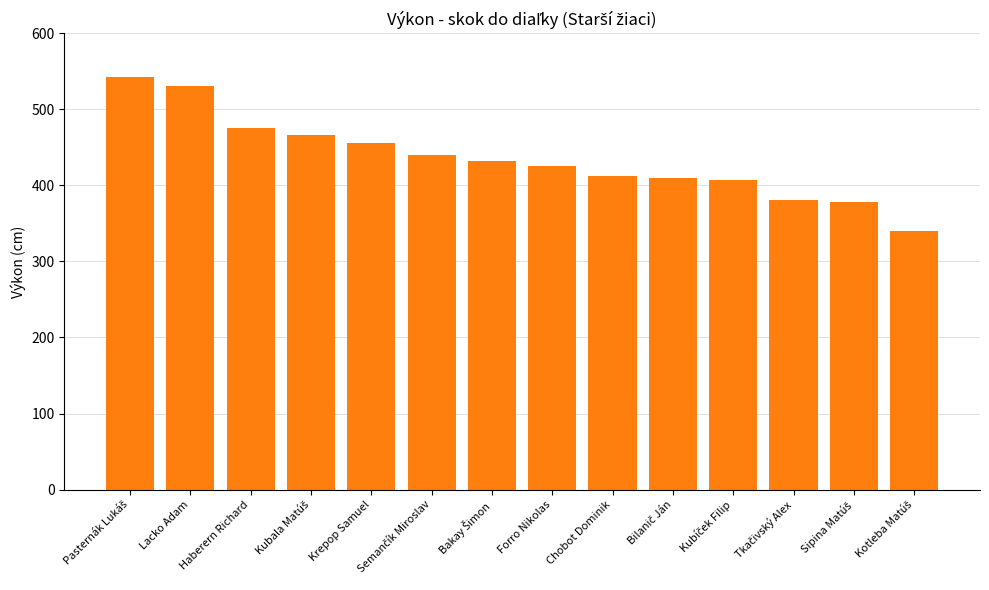

How many categories are shown in the chart?

14